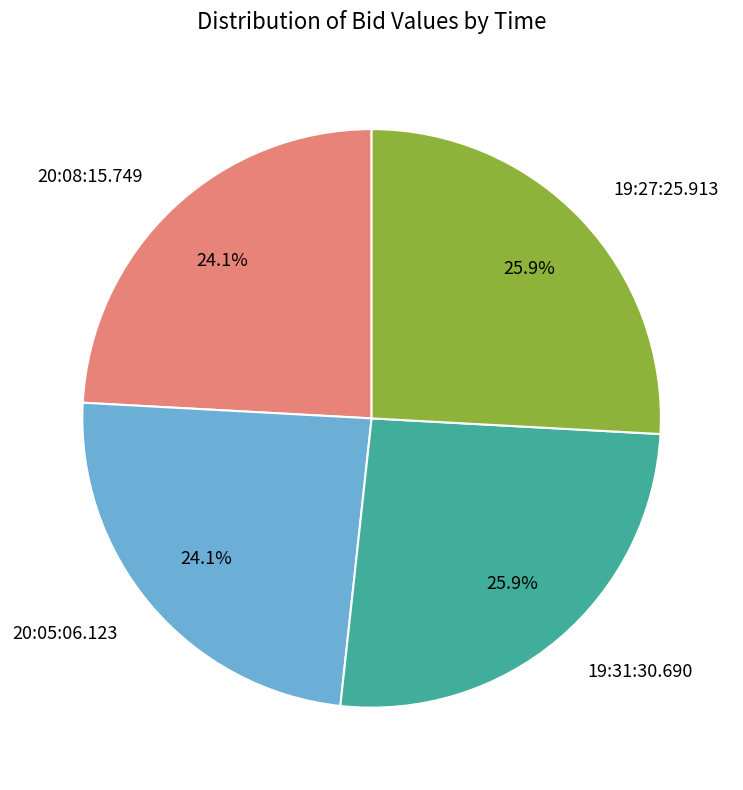

Is there a majority slice in this chart?

No